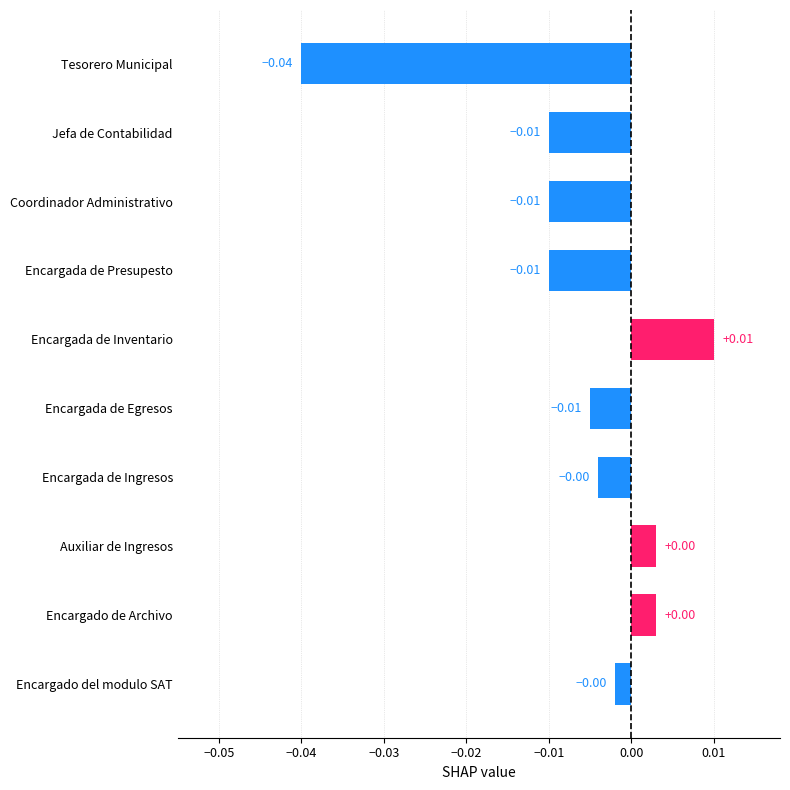

Does the chart contain any negative values?

Yes